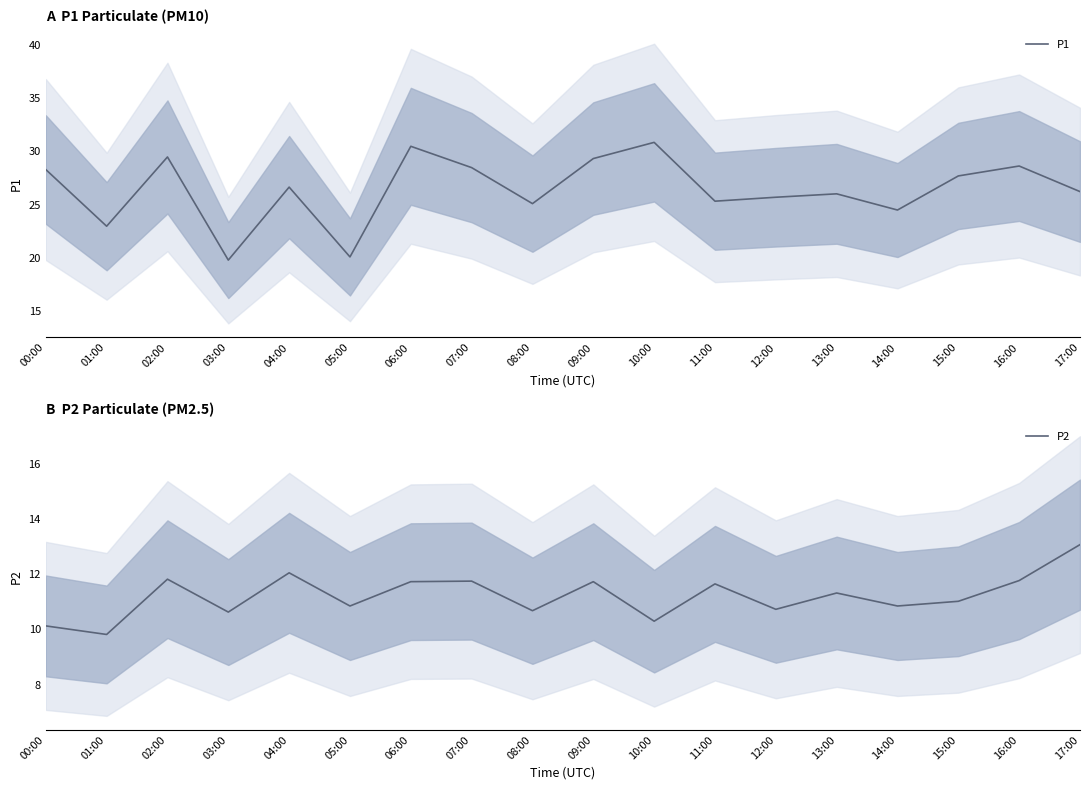

What is the label of the 4th point from the right?

14:00